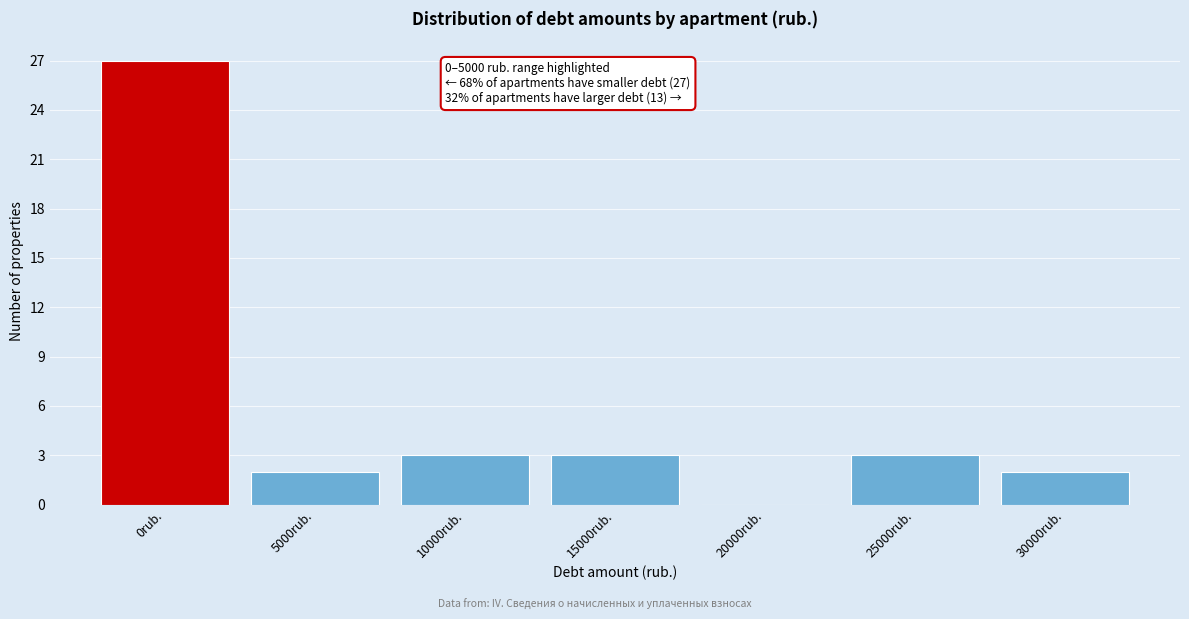

Reading right to left, extract all data points from this chart.

30000rub.=2	25000rub.=3	20000rub.=0	15000rub.=3	10000rub.=3	5000rub.=2	0rub.=27